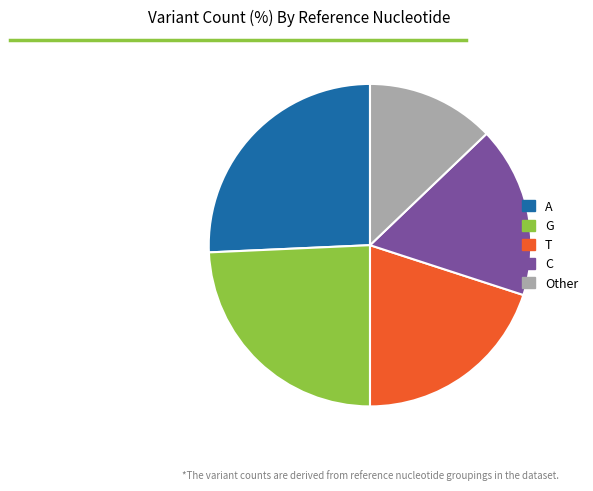

Which category has the biggest portion of the pie?

A